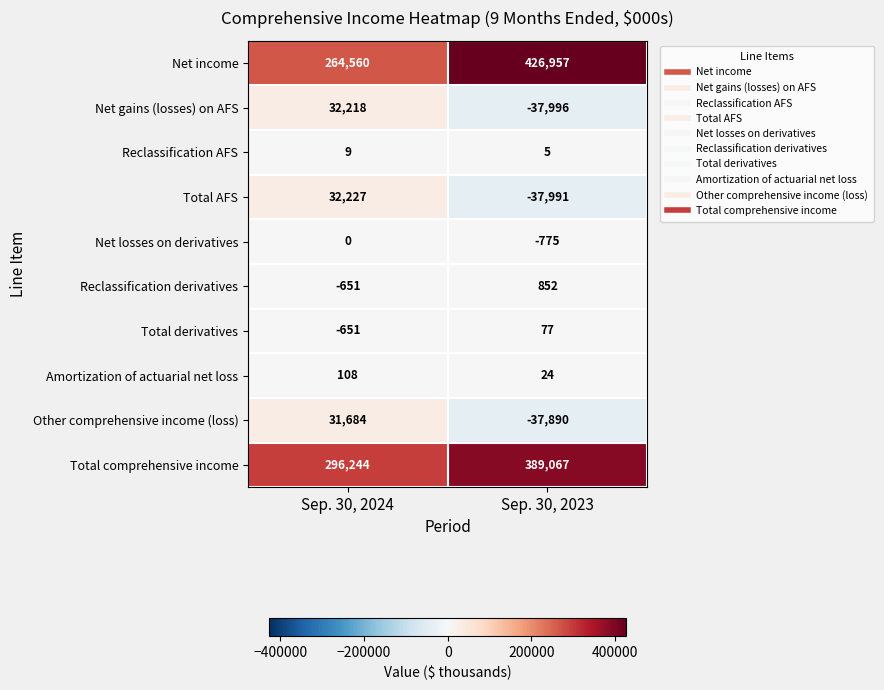

How many data points in Amortization of actuarial net loss are less than 108?

1